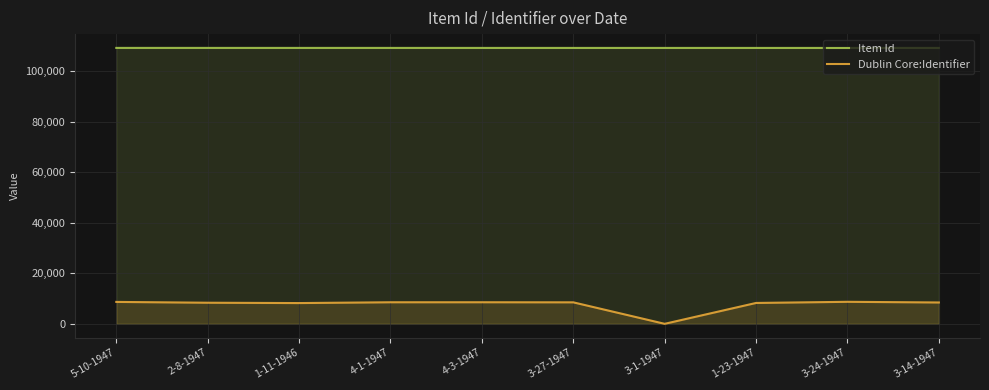

Which category has the highest value in the Item Id series?

5-10-1947